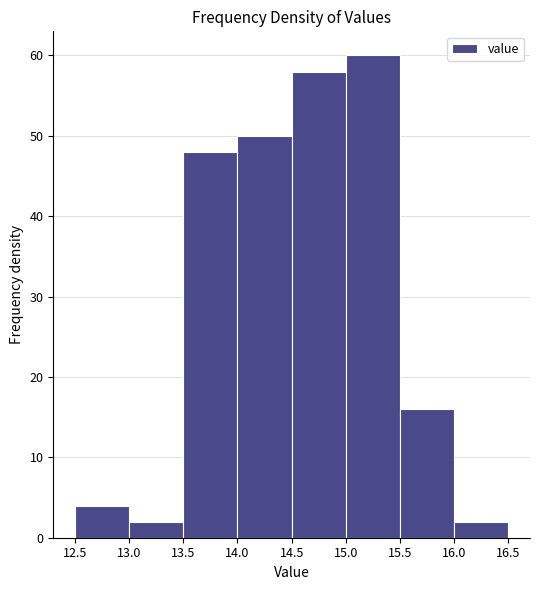

Reading left to right, list every bar in this chart as the range it spans on the x-axis followed by its height. The values are not printed on the chart, so give them approximately, as read against the axis.

12.5 to 13.0: 4
13.0 to 13.5: 2
13.5 to 14.0: 48
14.0 to 14.5: 50
14.5 to 15.0: 58
15.0 to 15.5: 60
15.5 to 16.0: 16
16.0 to 16.5: 2